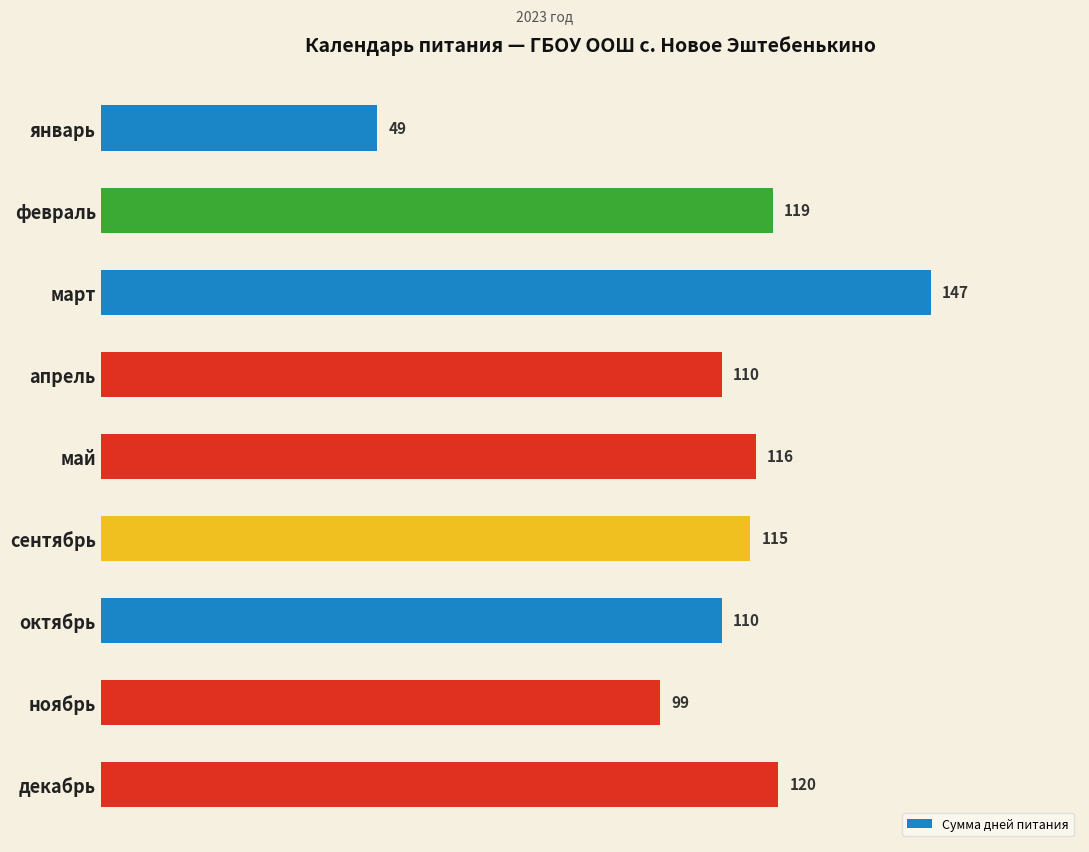

What is the difference between the values at январь and декабрь?

71